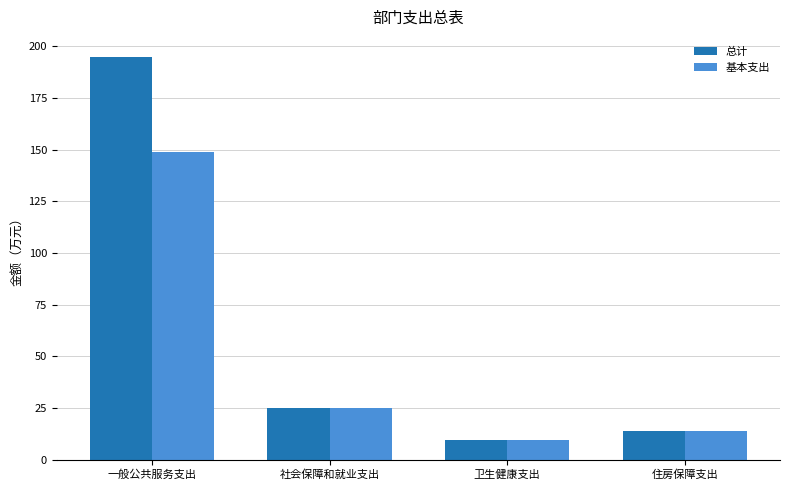

How many values in the 基本支出 series exceed 24?

2